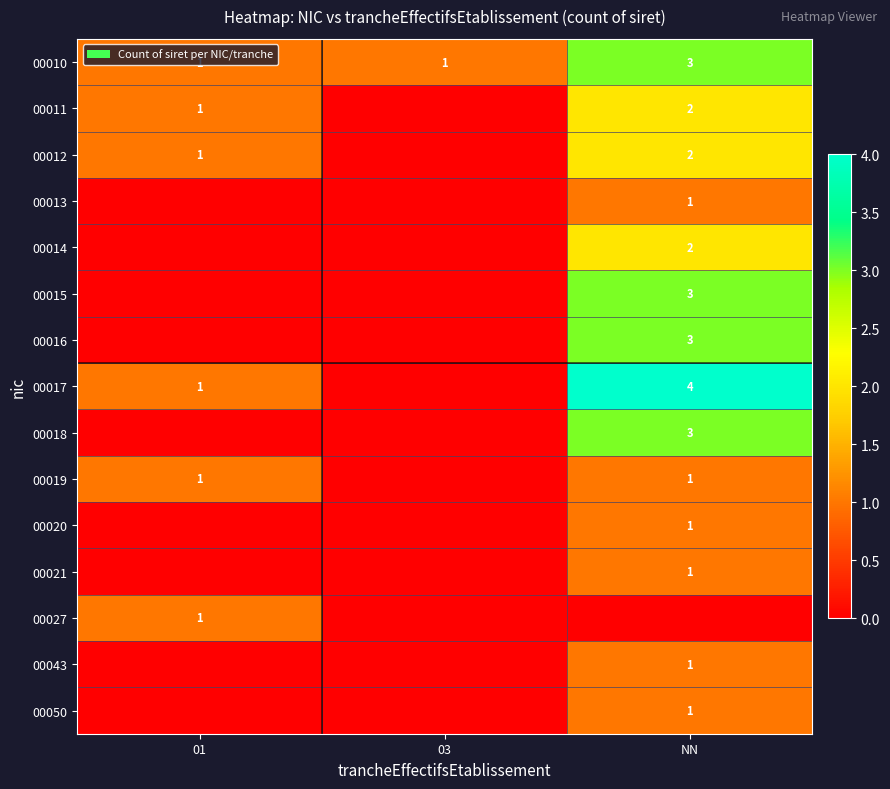

True or false: 00021 has a value of 1 at NN.

True